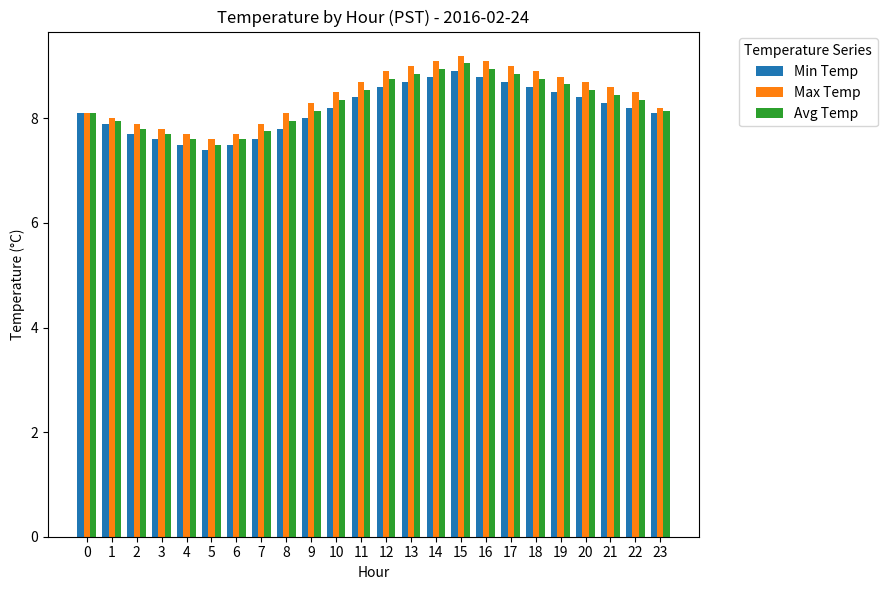

What is the highest value of the Avg Temp series?

9.1